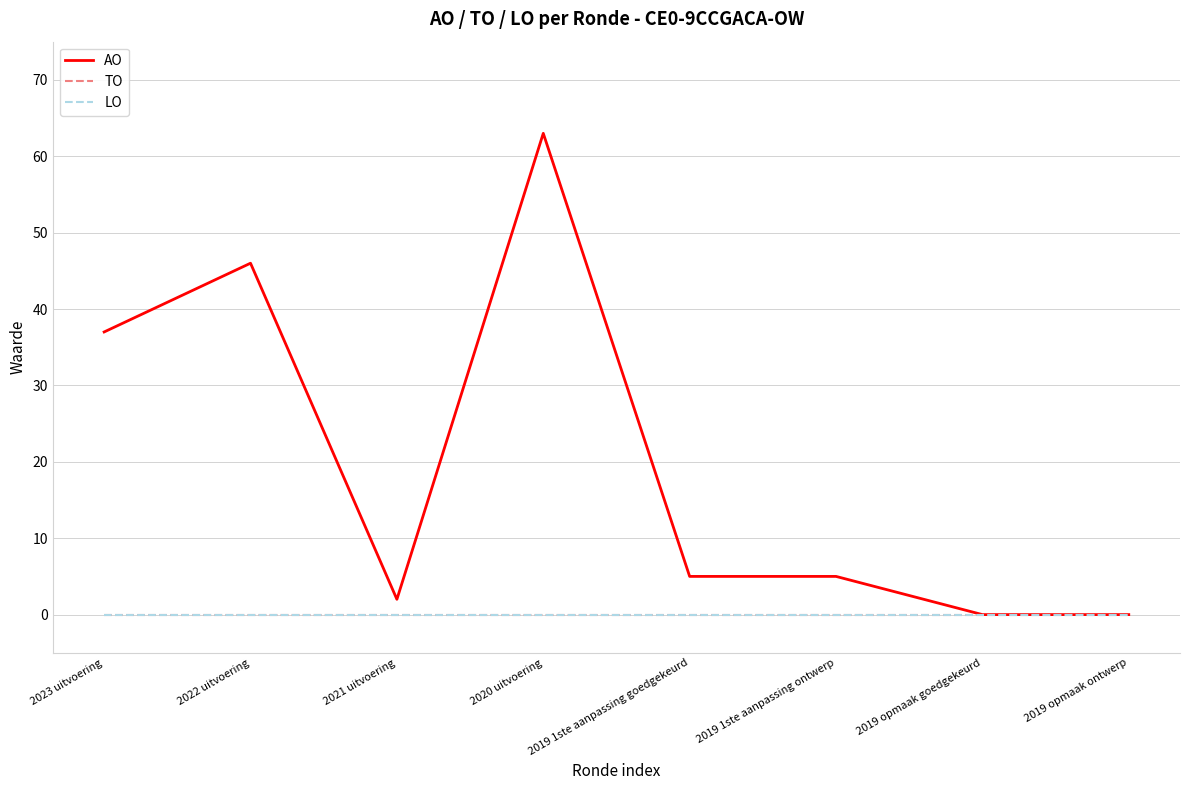

Which series has the largest total across all categories?

AO